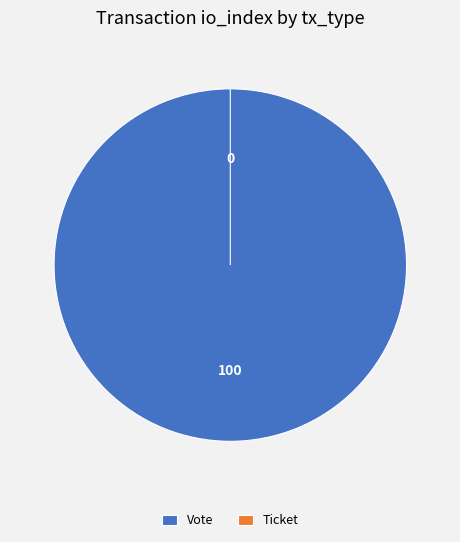

How many slices are in this pie chart?

2